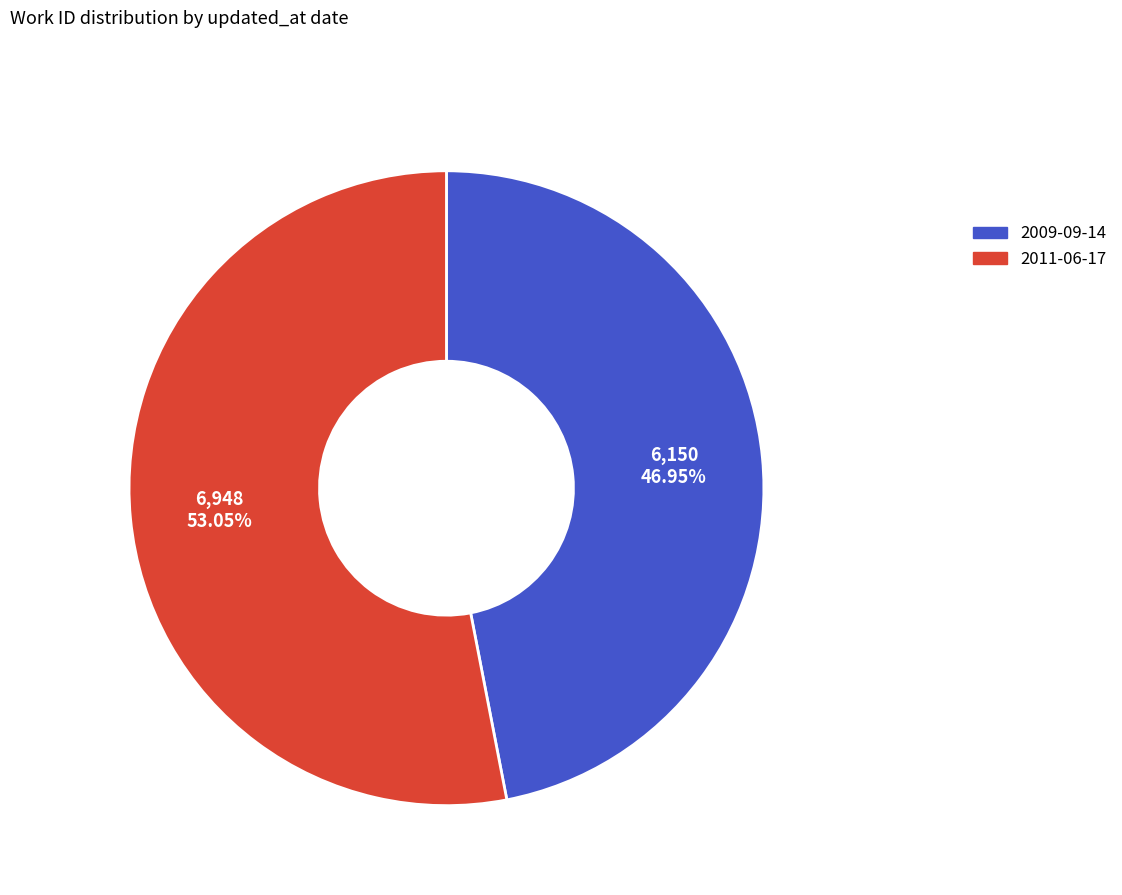

What is the largest slice in the pie chart?

2011-06-17